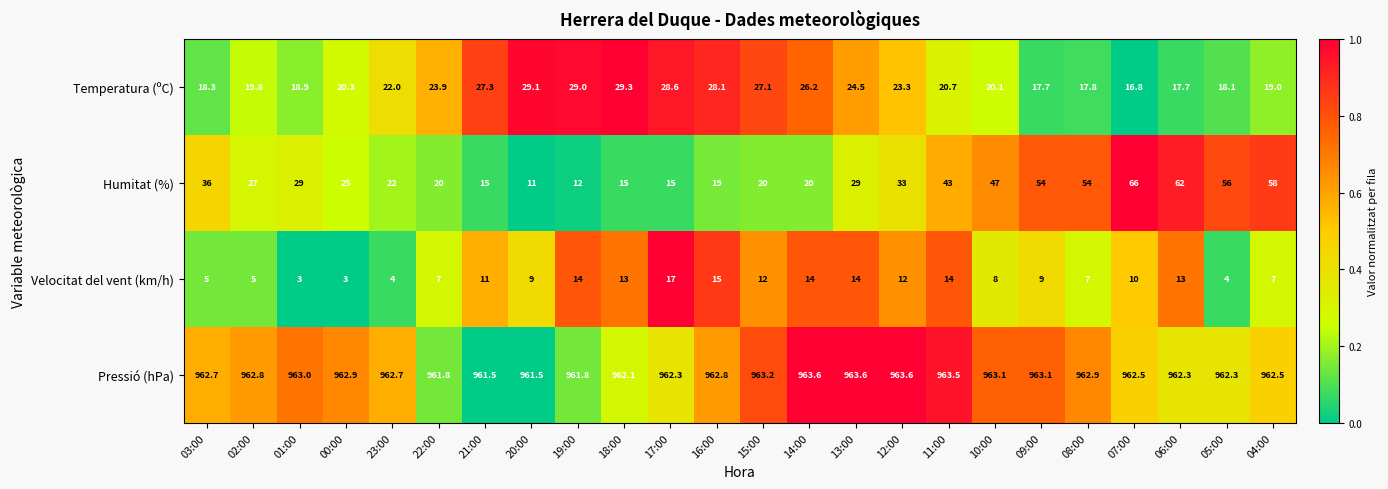

At which label does Humitat (%) reach its peak?

07:00